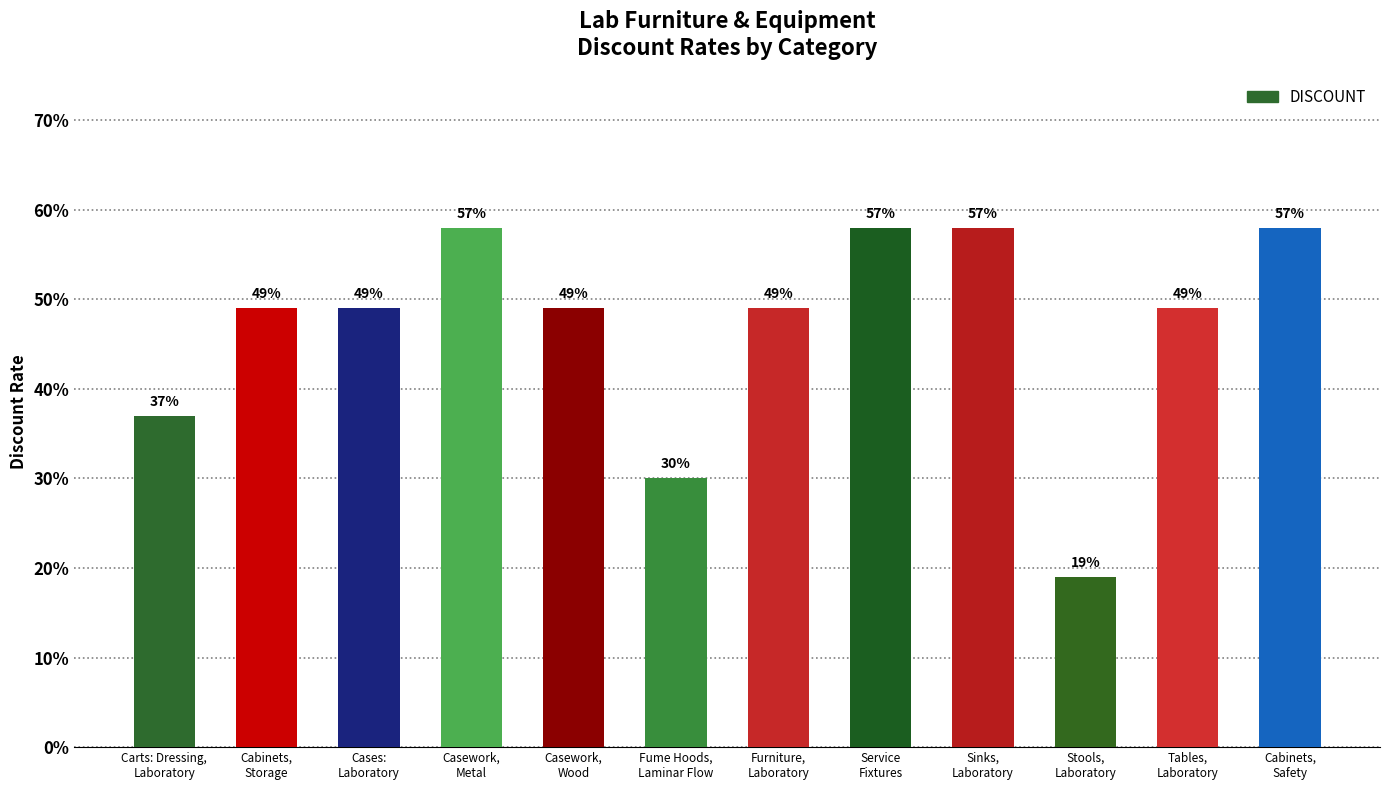

Does the chart contain any negative values?

No